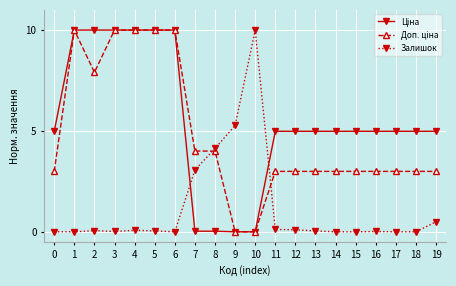

What is the total value across all series at 9?

5.3